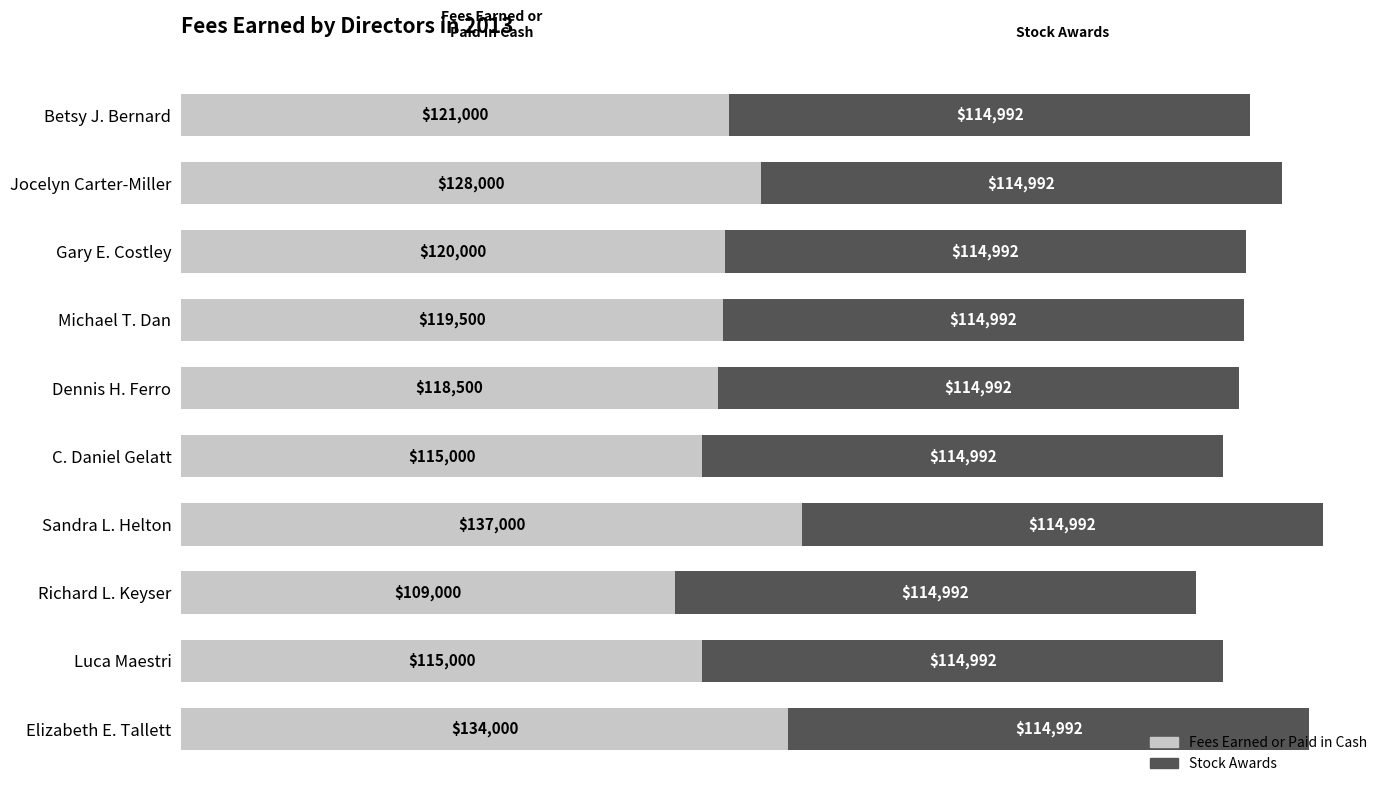

Read the Fees Earned or Paid in Cash value at Betsy J. Bernard, to the nearest 50.

121000